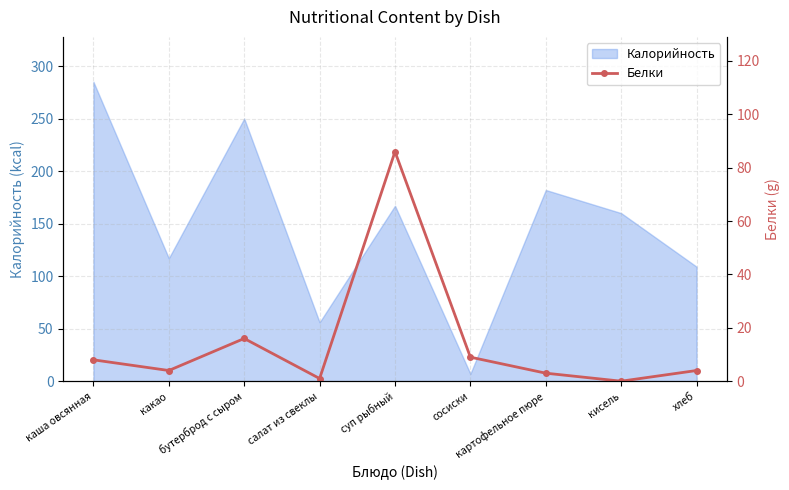

Count the number of categories in the chart.

9